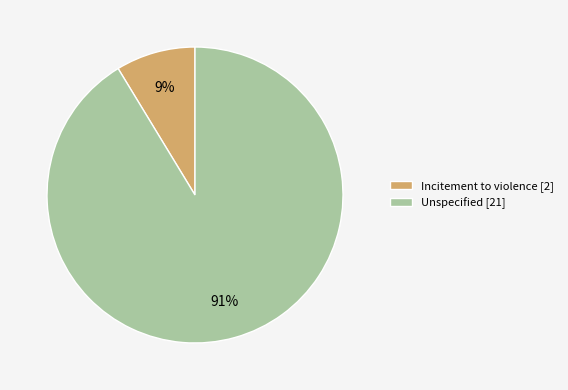

To the nearest percent, what percentage of the pie is Unspecified?

91%